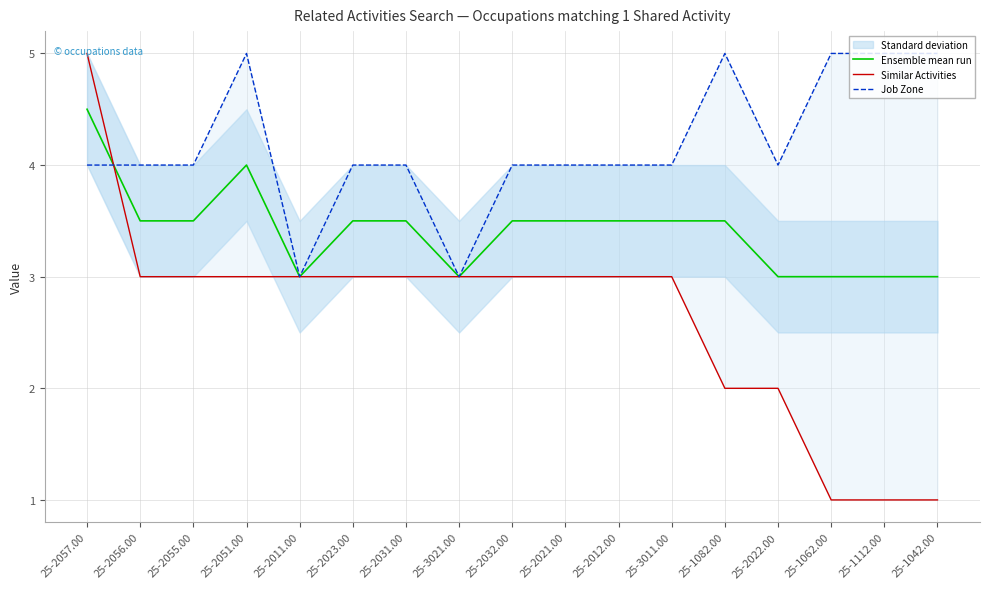

True or false: Job Zone has more than 1 points higher than both neighbors.

True